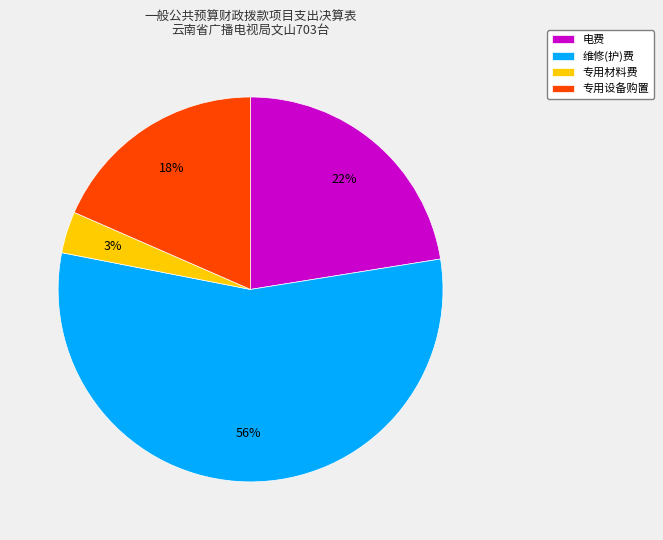

True or false: 维修(护)费 accounts for 56% of the total.

True